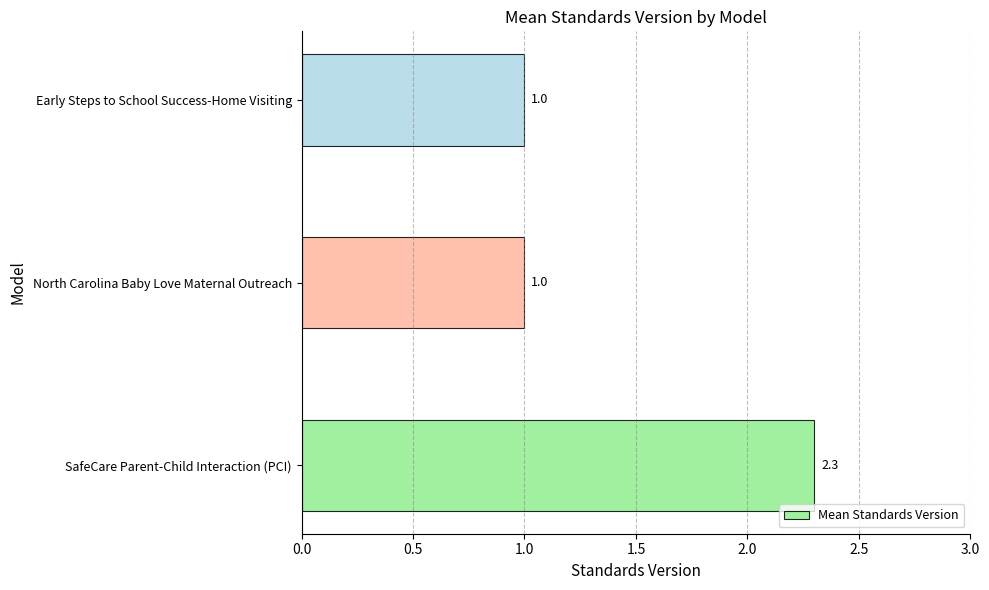

The chart shows a value of 1.0 at North Carolina Baby Love Maternal Outreach. True or false?

True